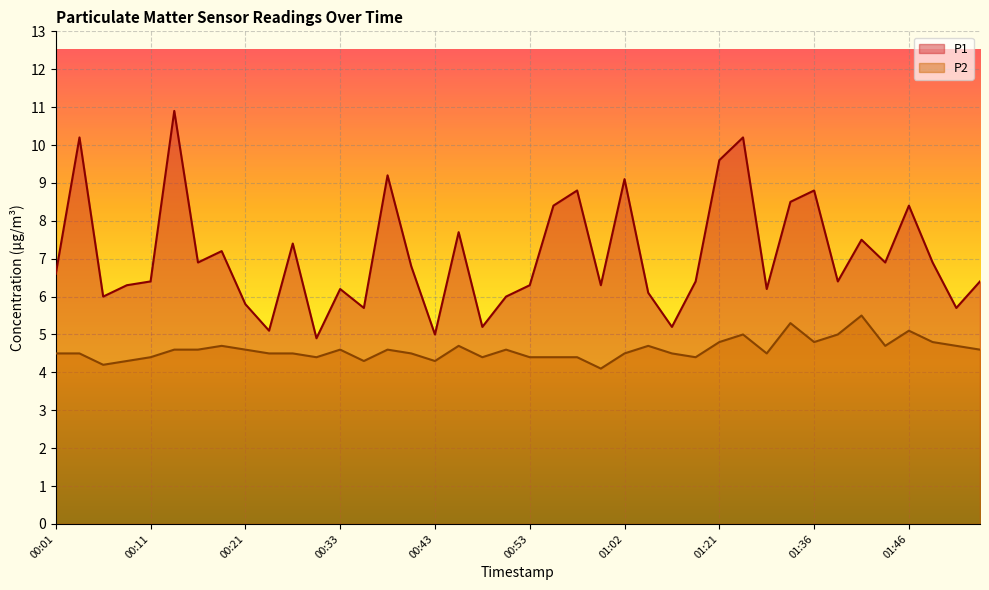

True or false: P1 and P2 intersect in this chart.

False